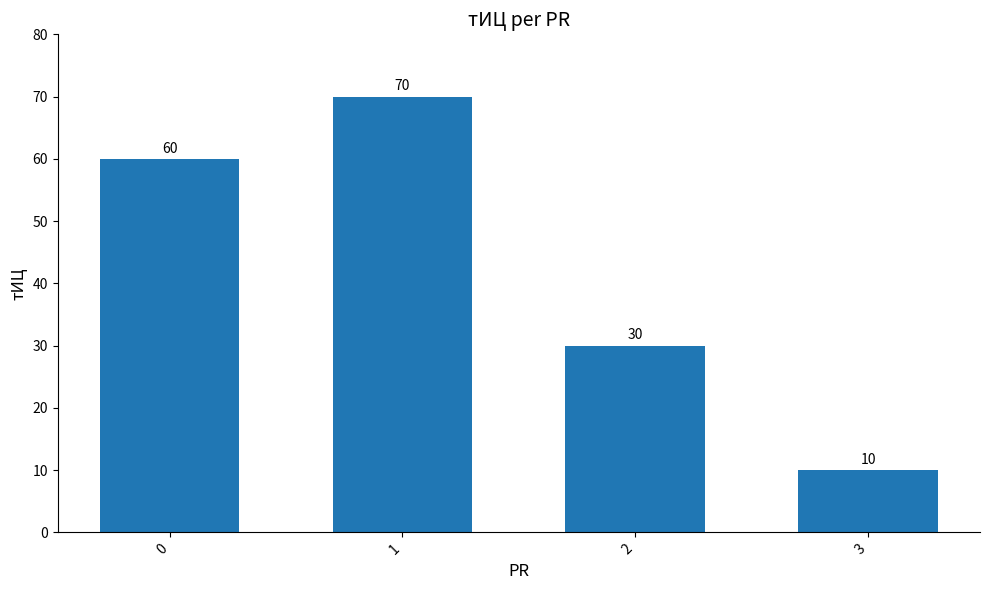

Count the values in the range 30 to 70.

3